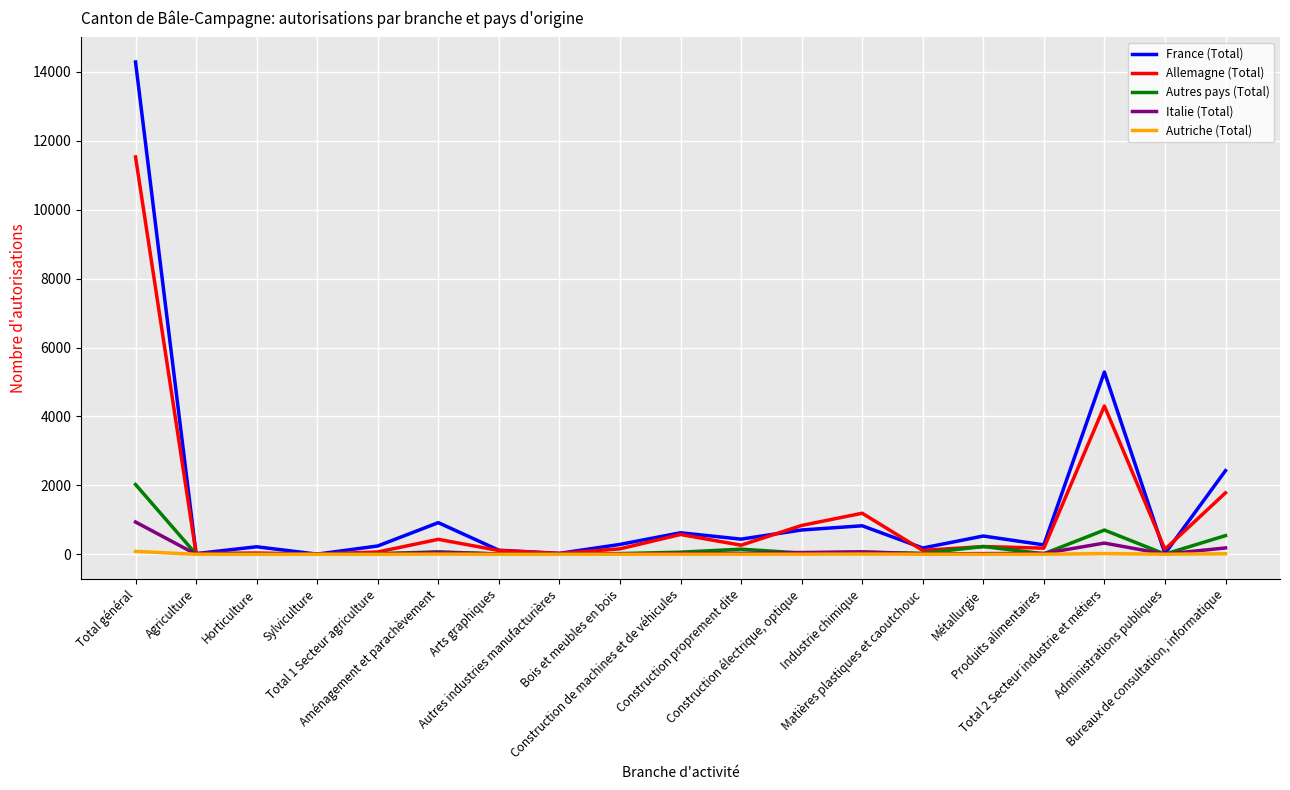

At which label does Italie (Total) reach its peak?

Total général